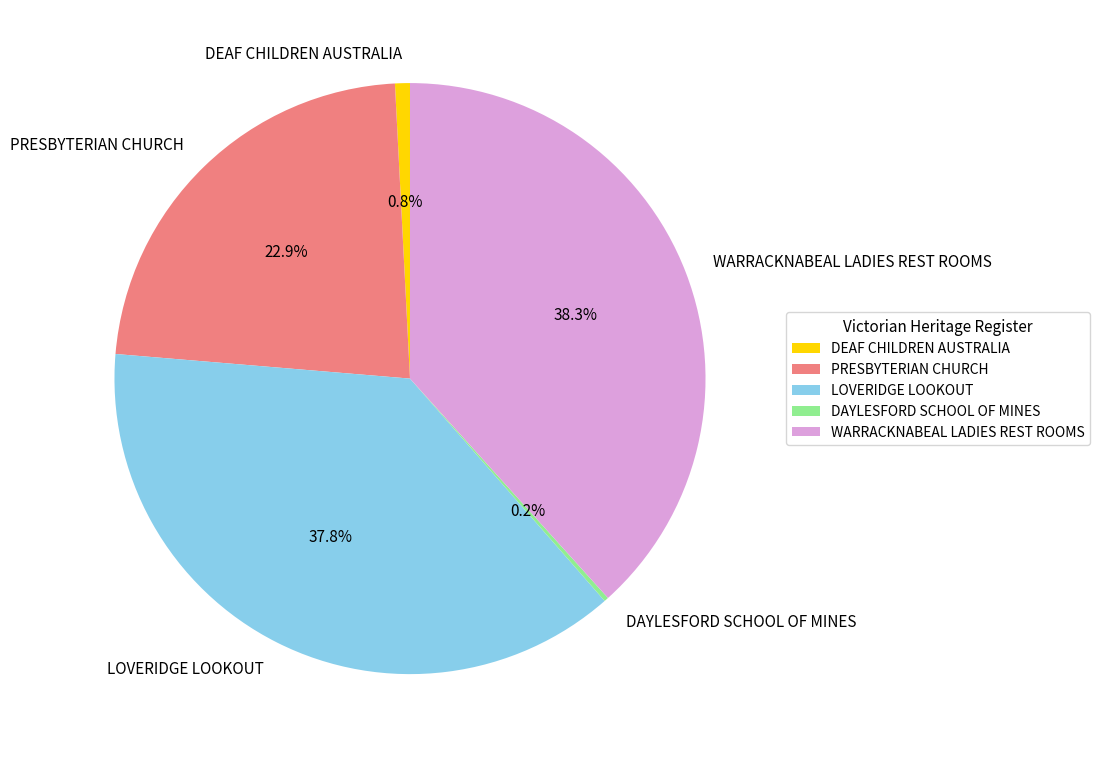

To the nearest percent, what is the average slice percentage?

20%